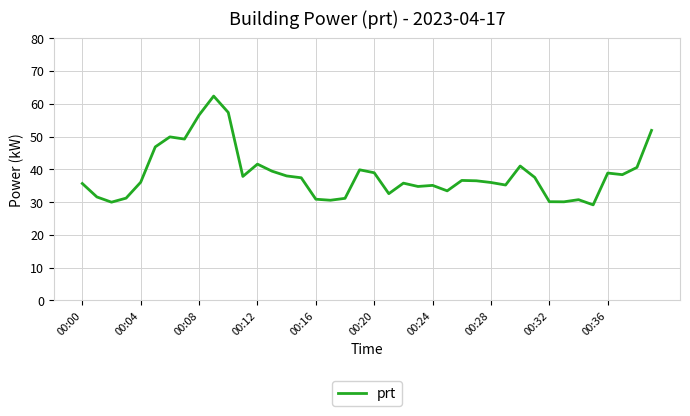

What is the smallest value displayed?

29.2